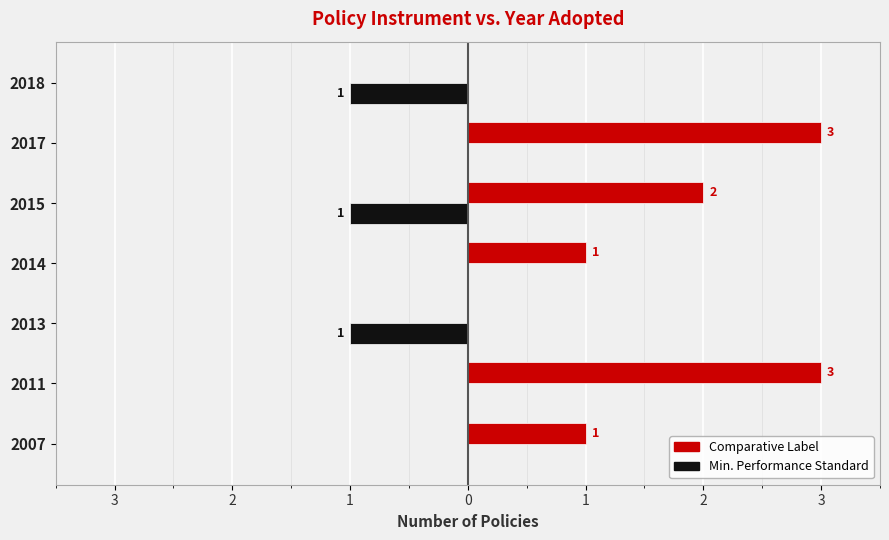

Does the chart contain any negative values?

Yes